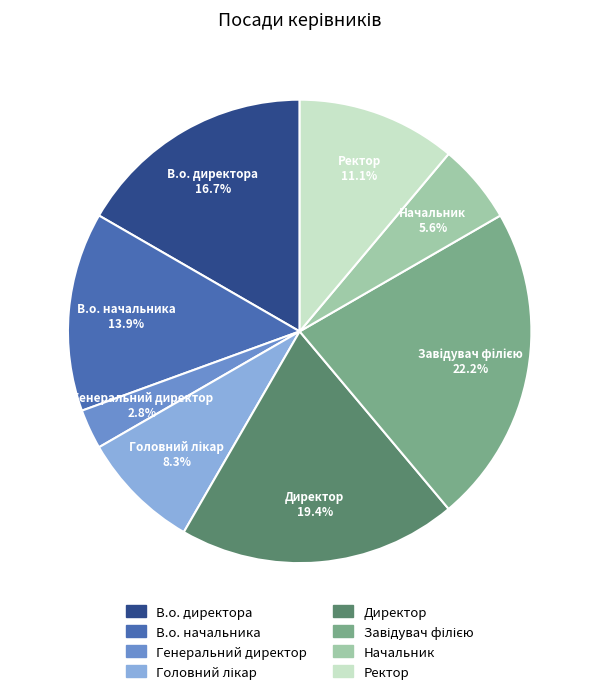

What percentage do Директор and В.о. начальника together represent?

33.3%